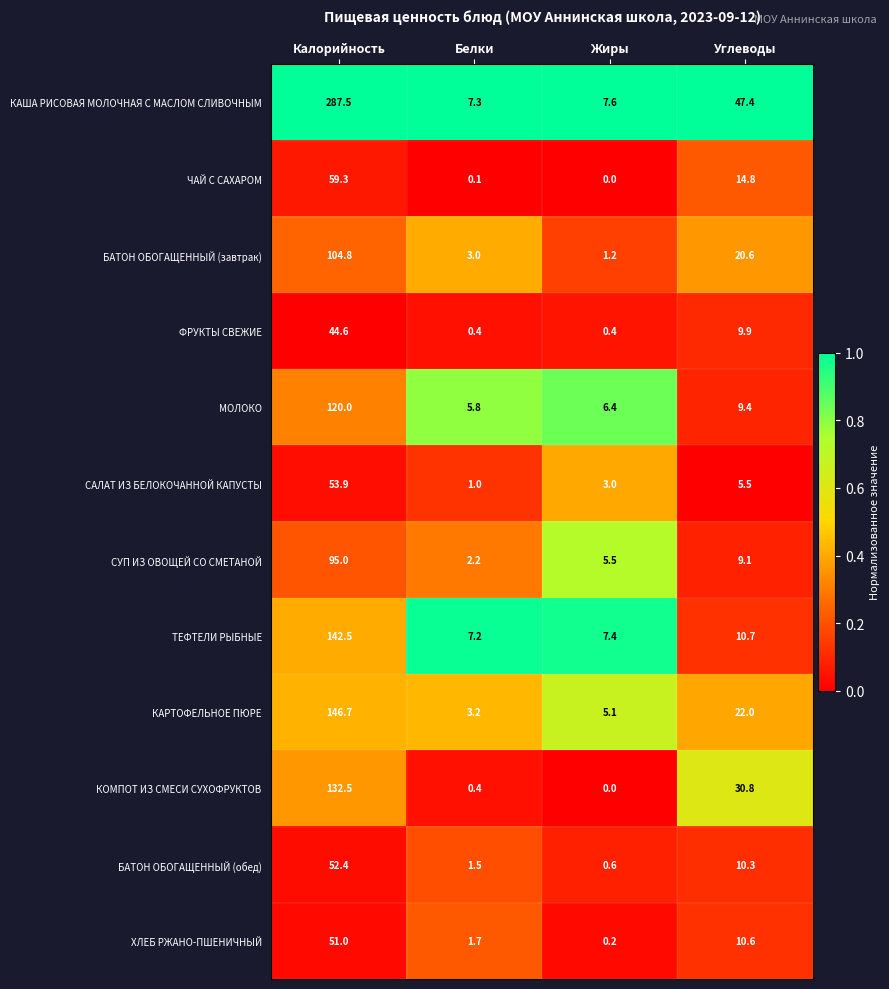

The value of ФРУКТЫ СВЕЖИЕ at Белки is 0.4. True or false?

True